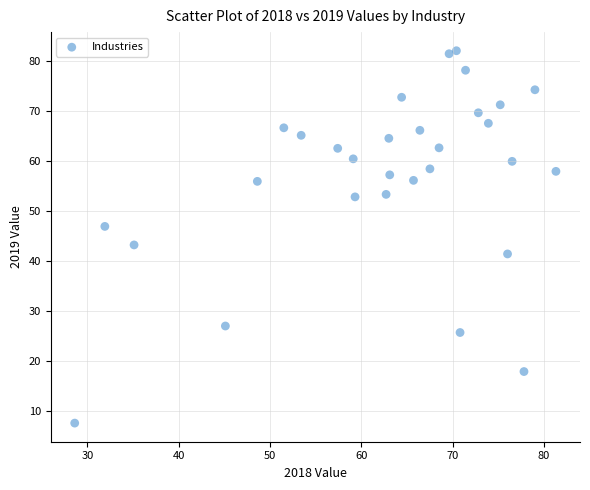

What is the range of X values (max minus min)?

52.7